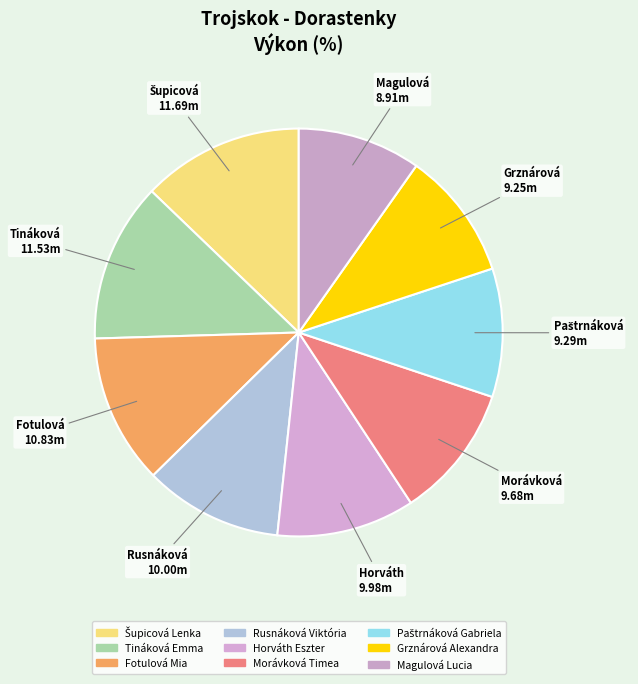

What percentage is the Rusnáková Viktória slice, to the nearest percent?

11%